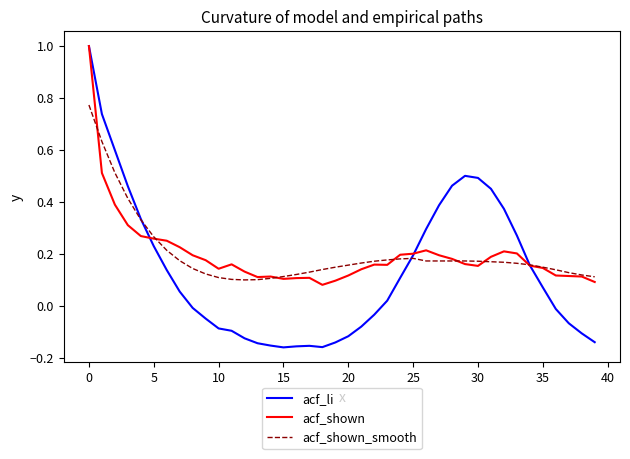

Is this an area chart (filled region under the line)?

No